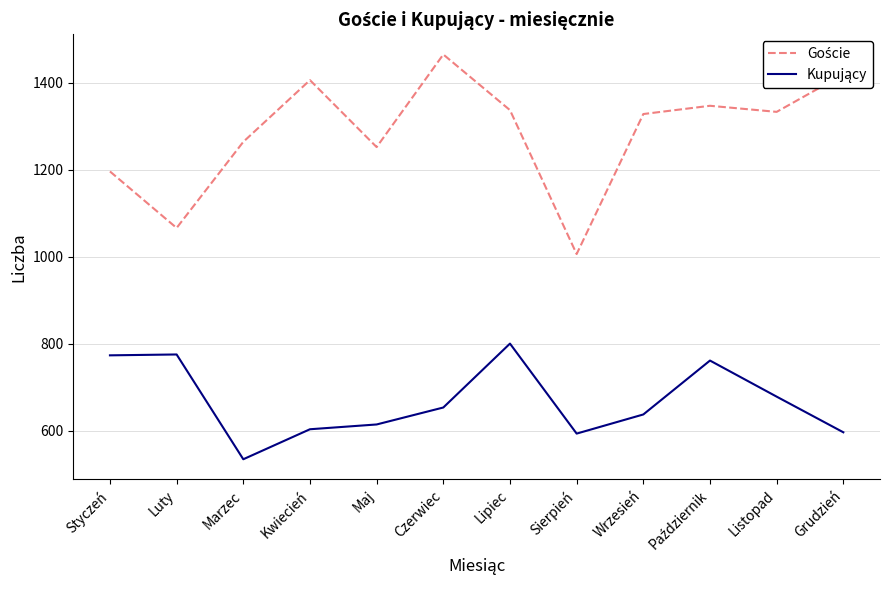

What is the difference between the highest and lowest values at Czerwiec?

812